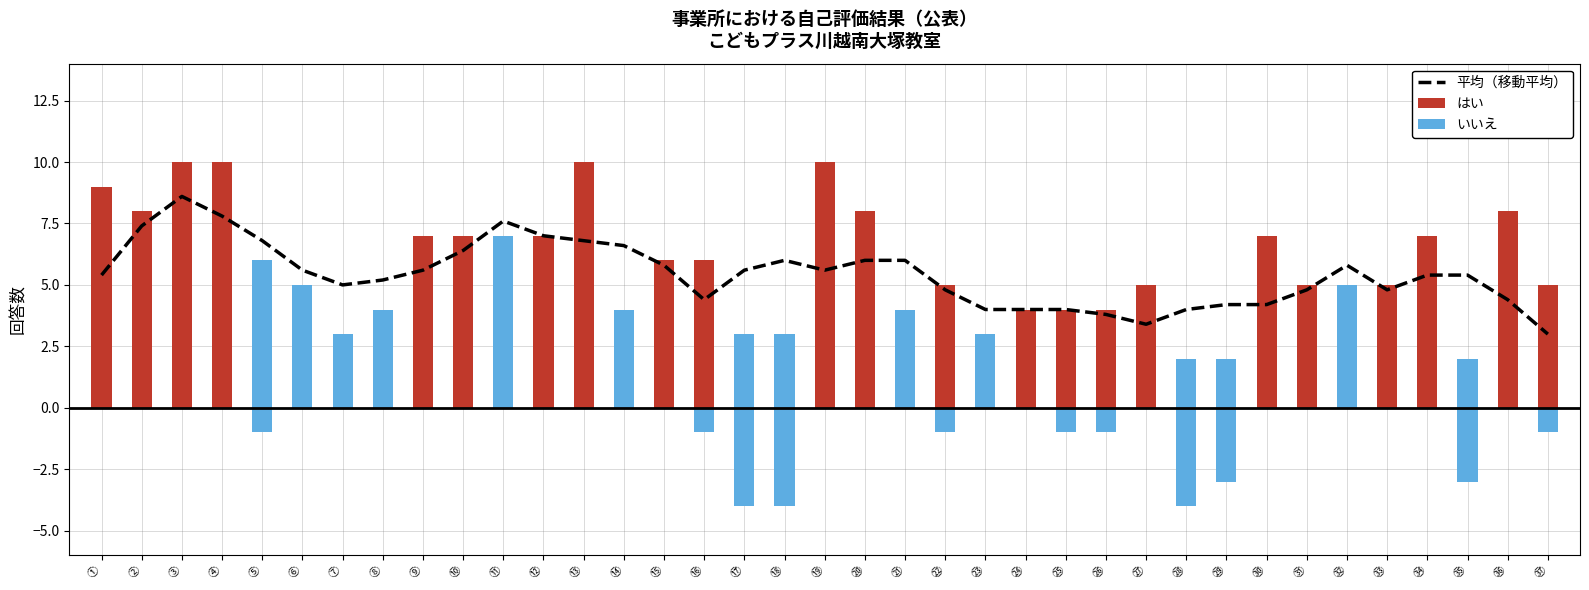

What are all the series names shown in the legend?

平均（移動平均）, はい, いいえ